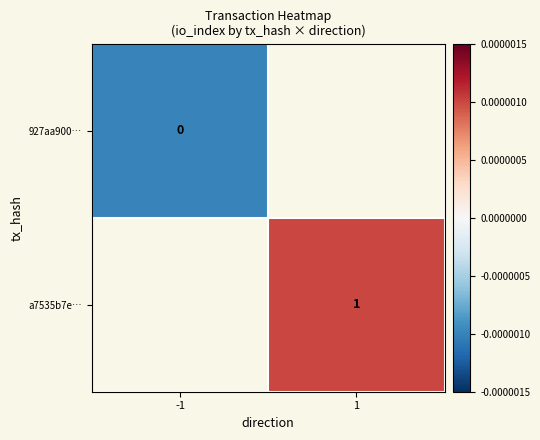

True or false: a7535b7e… has a value of 0.0 at 1.

False